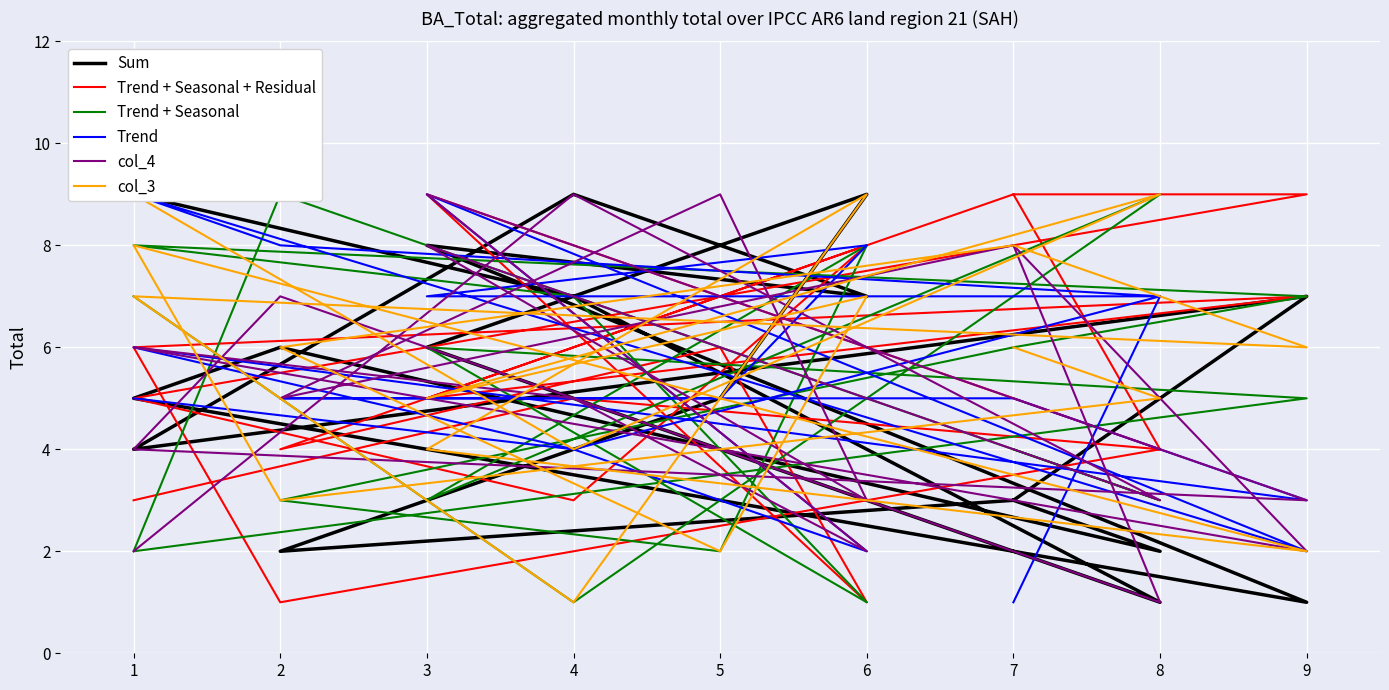

Is it true that col_3 equals 9 at 9?

False